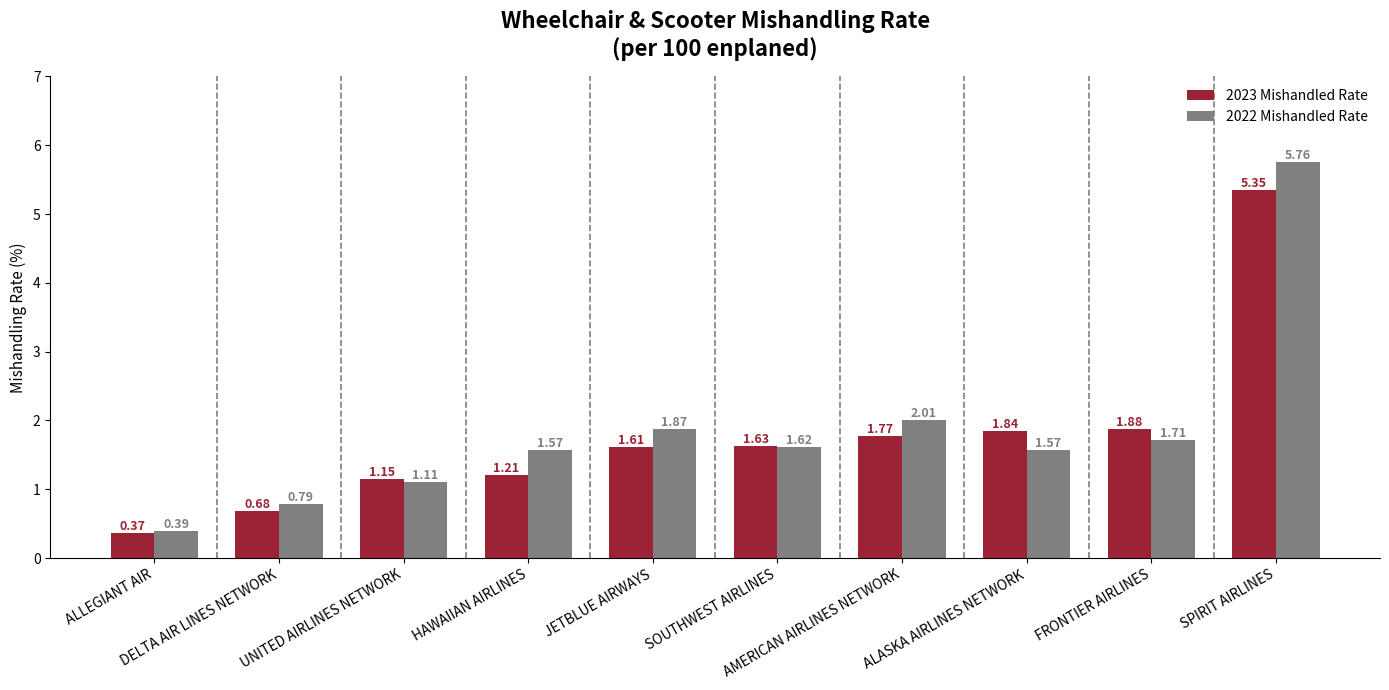

At how many categories does at least one series exceed 1?

8